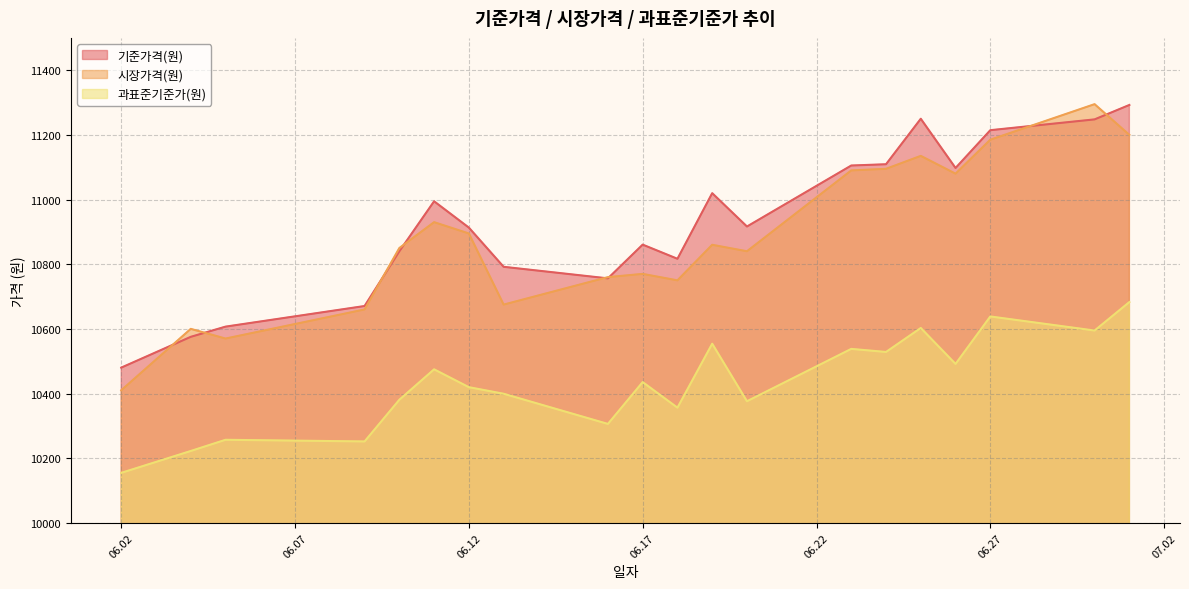

Does the chart have visible grid lines?

Yes